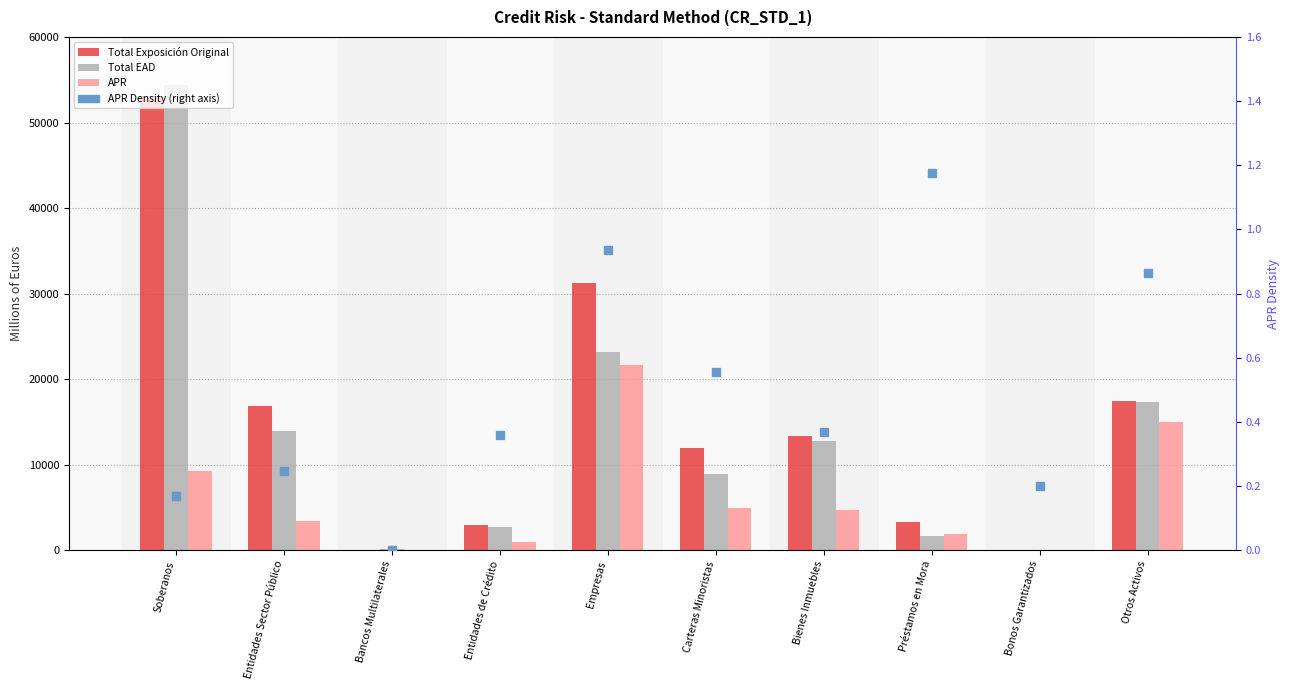

Between Entidades Sector Público and Préstamos en Mora, which series saw the biggest shift?

Total Exposición Original